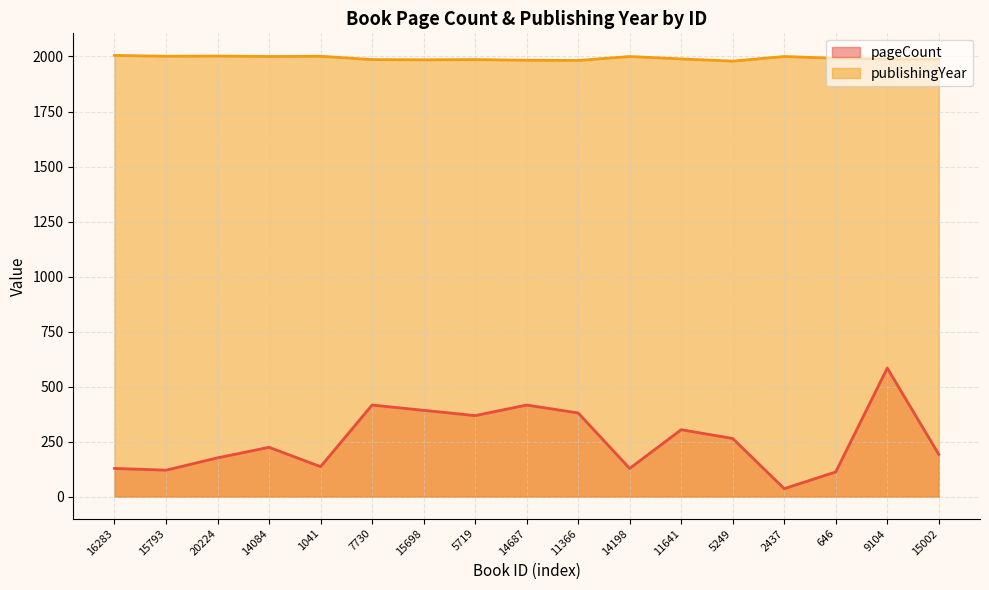

Rank the series at 14084 from lowest to highest value.

pageCount, publishingYear